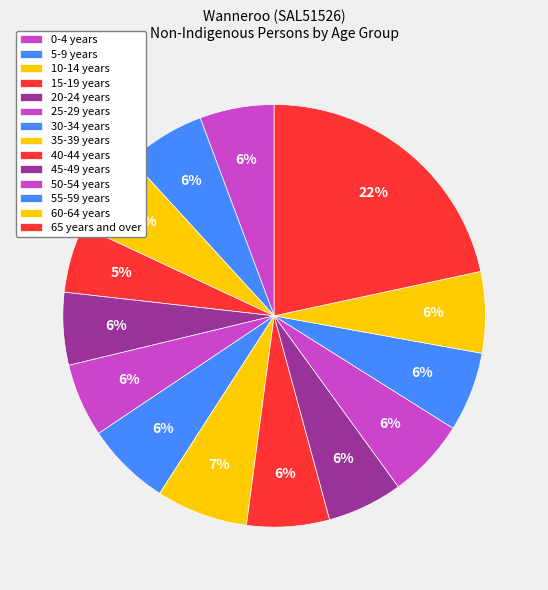

Which slice is the largest?

65 years and over